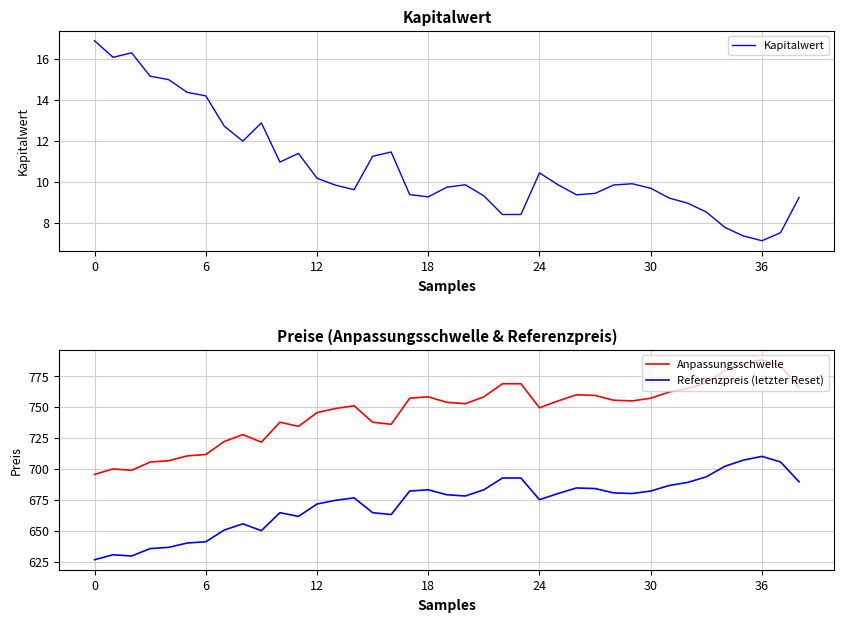

Rank the series at 10 from highest to lowest value.

Anpassungsschwelle, Referenzpreis (letzter Reset), Kapitalwert